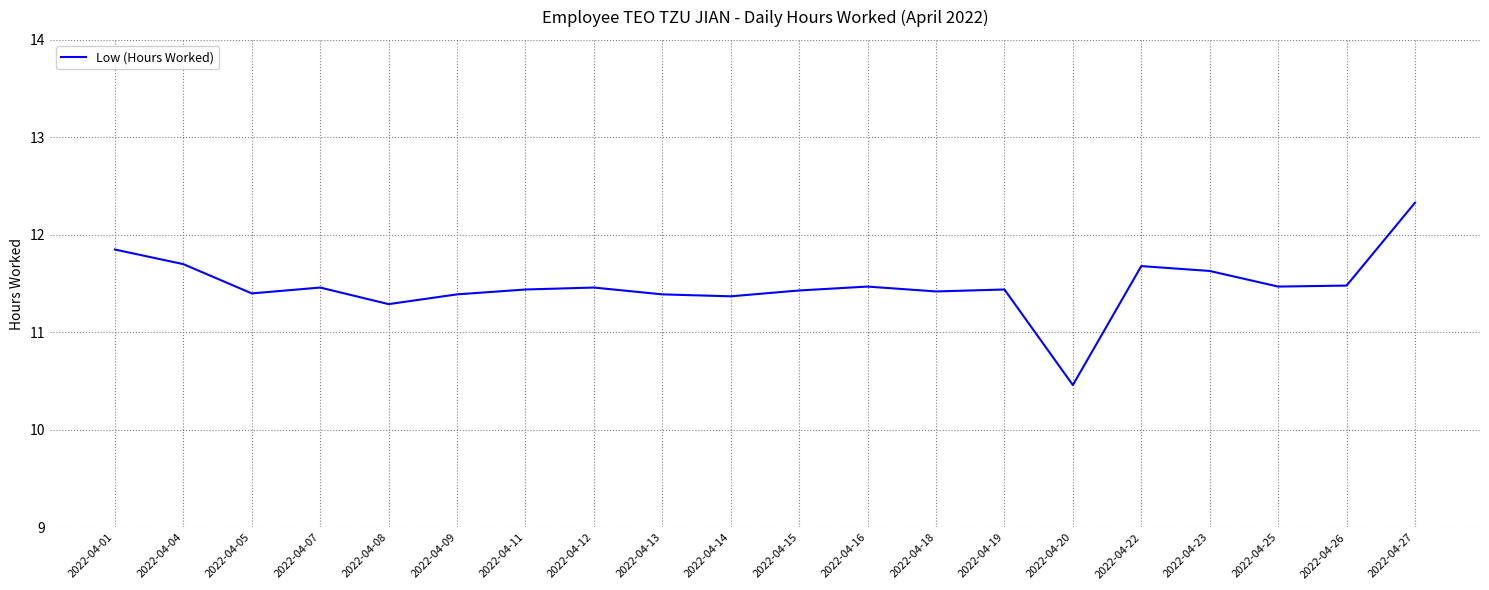

What is the ratio of the value at 2022-04-16 to the value at 2022-04-19?

1.0